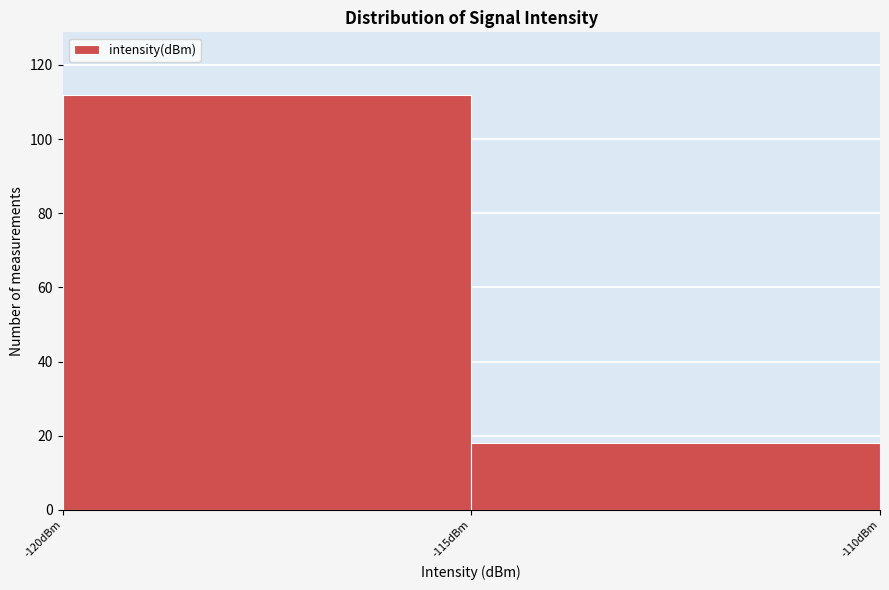

What is the height of the bar covering -115 to -110 on the x-axis? The values are not printed on the chart, so give them approximately, as read against the axis.

18